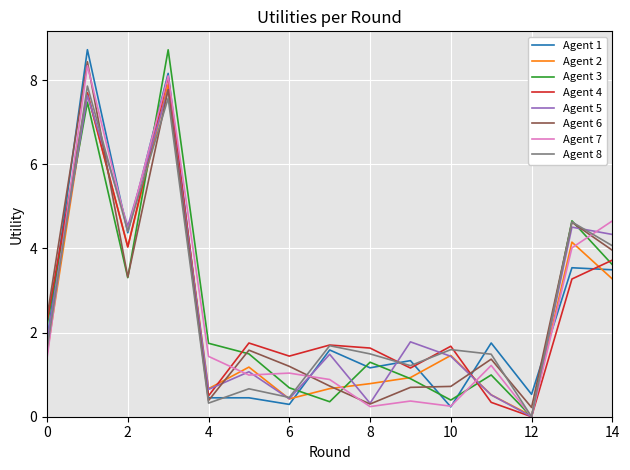

What is the highest value of the Agent 5 series?

7.8